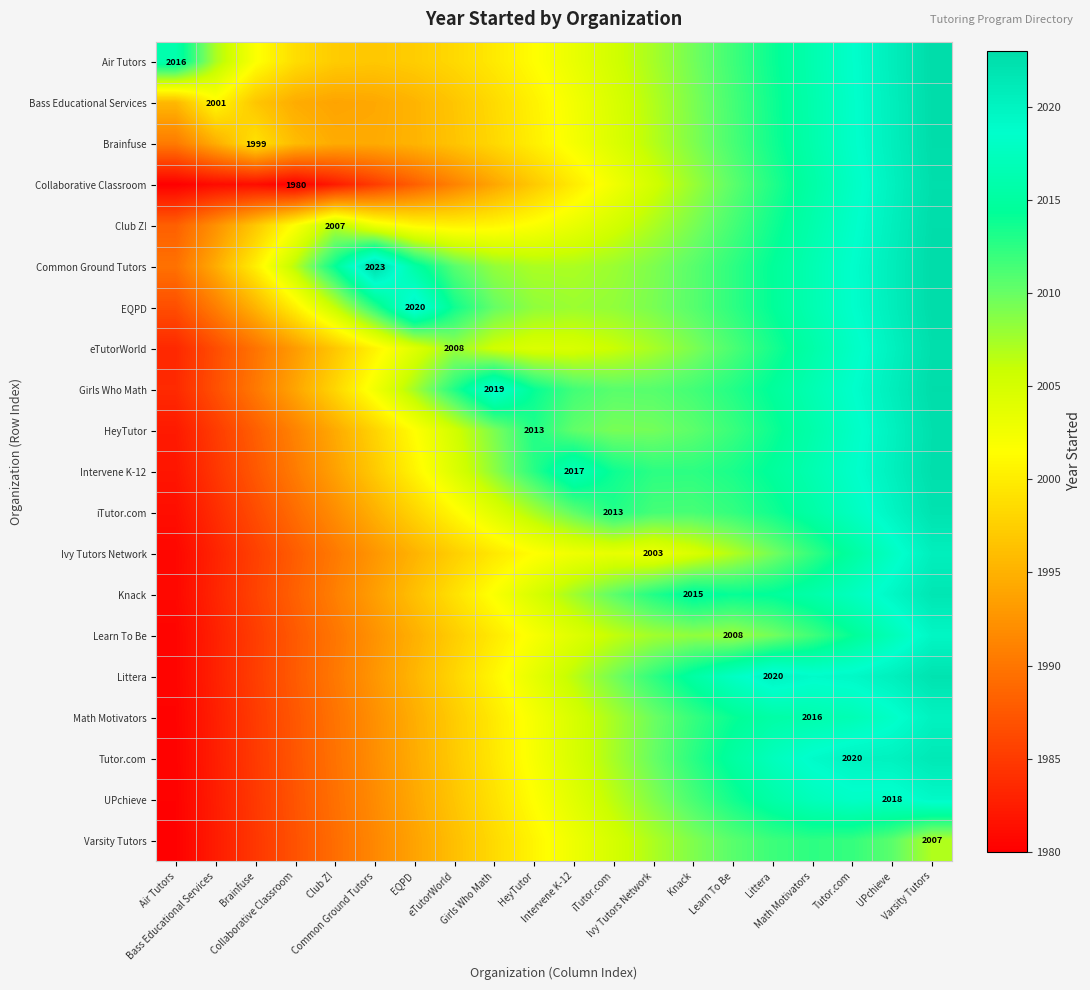

Count the number of data series in this chart.

20